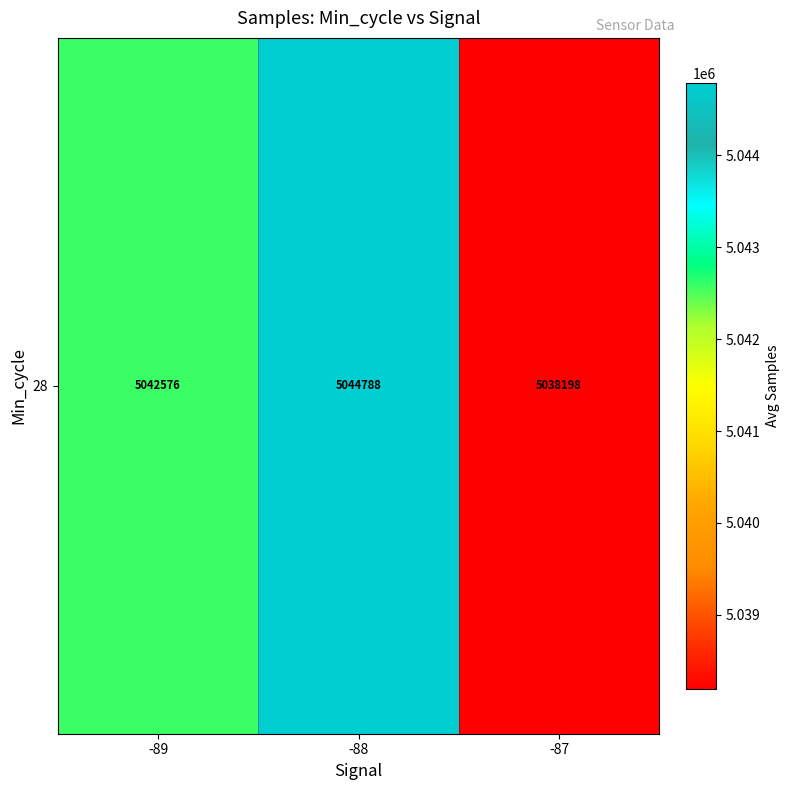

What is the greatest value displayed?

5044787.9